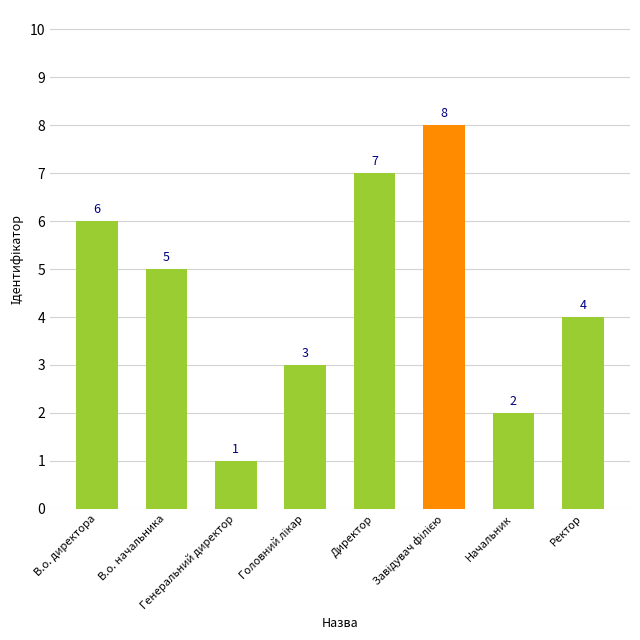

Count the number of categories in the chart.

8